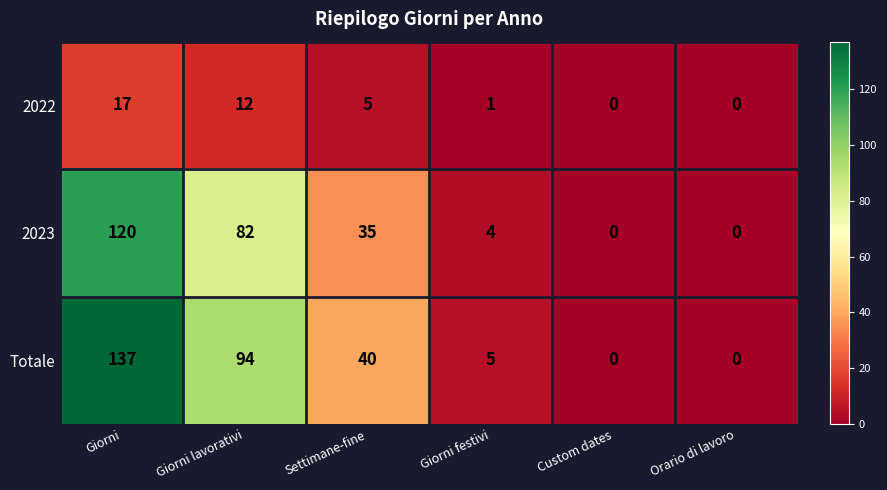

Between Giorni and Custom dates, which series saw the biggest shift?

Totale